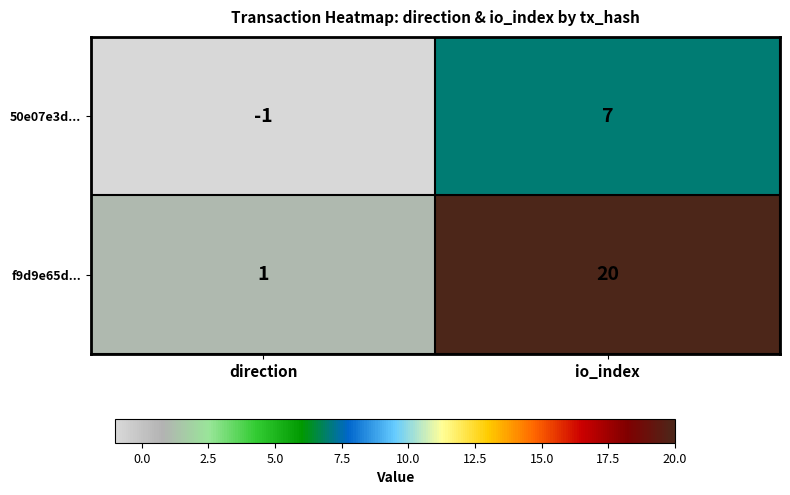

Which series has the widest spread of values?

f9d9e65d...